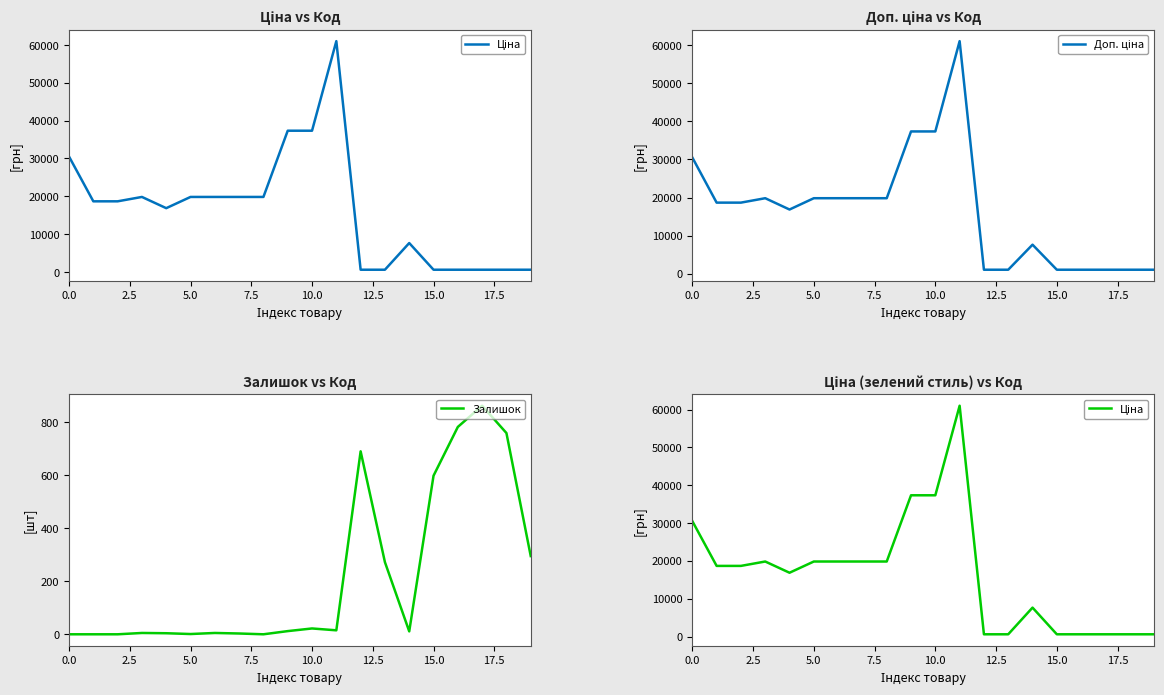

True or false: Залишок has more than 2 points higher than both neighbors.

True